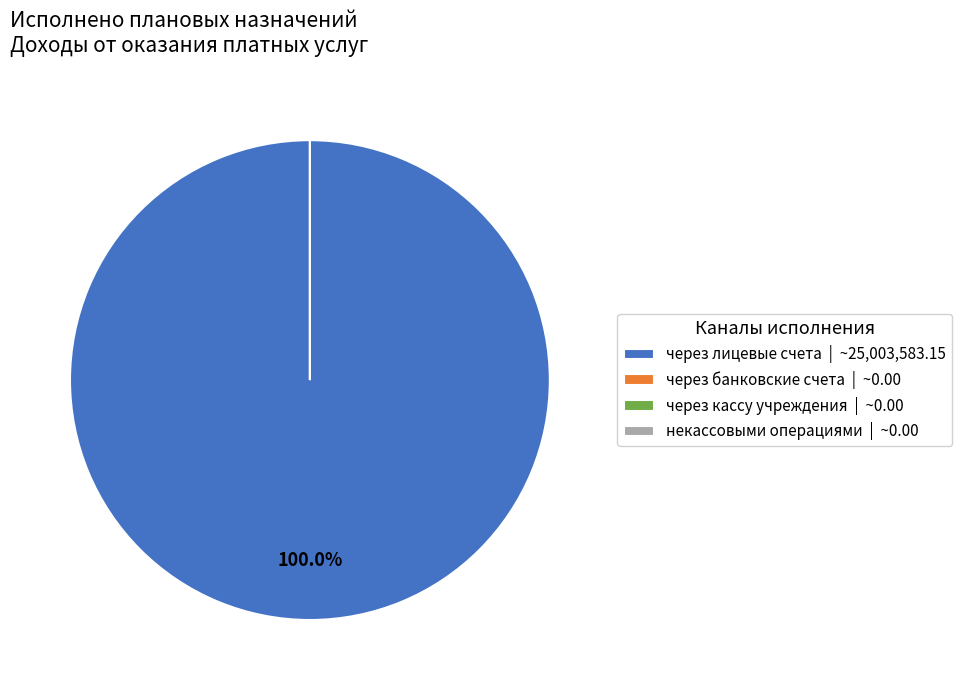

Which has a higher value, некассовыми операциями or через банковские счета?

некассовыми операциями